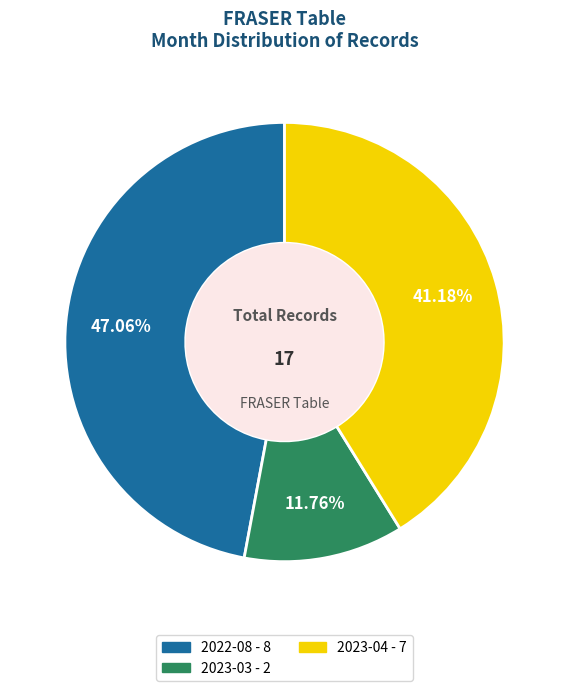

To the nearest percent, what portion does 2023-03 represent?

12%